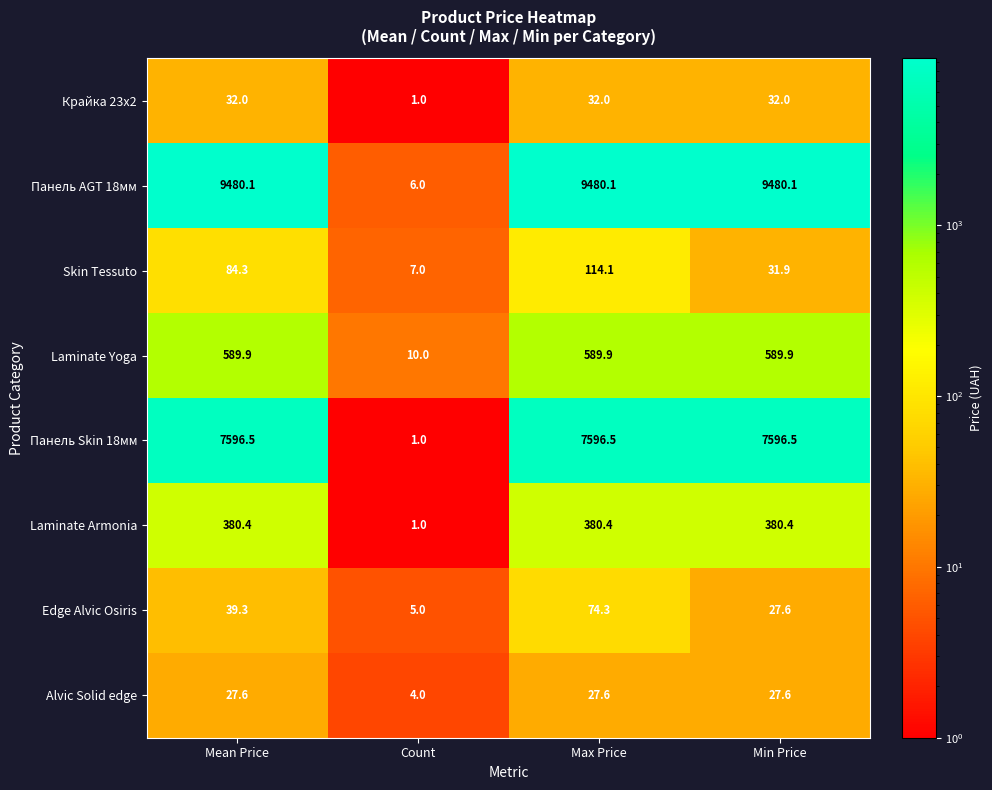

Between Mean Price and Max Price, which series saw the biggest shift?

Edge Alvic Osiris